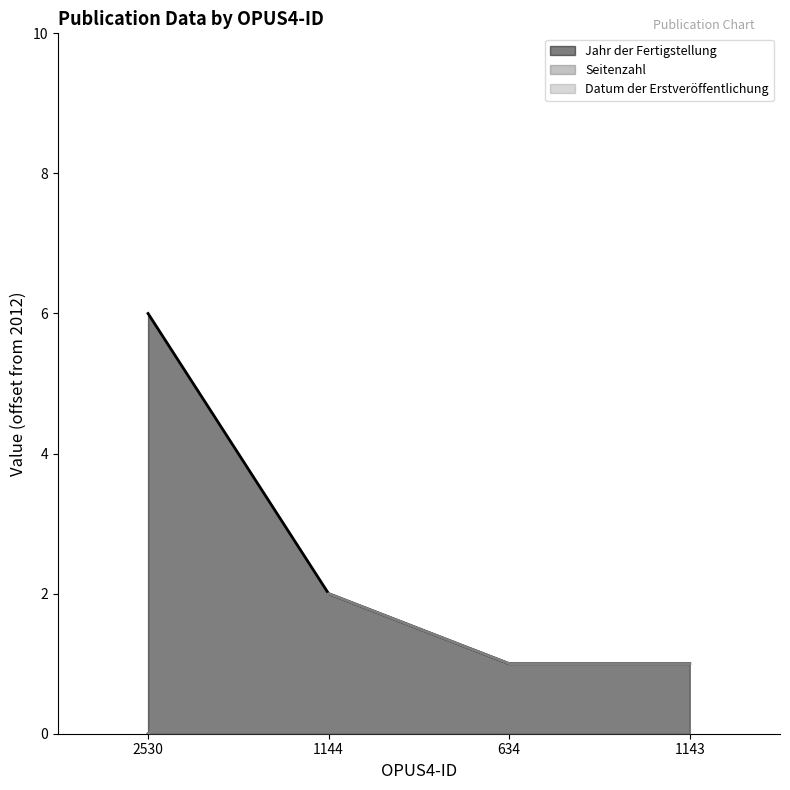

What is the lowest value of the Datum der Erstveröffentlichung series?

-2009